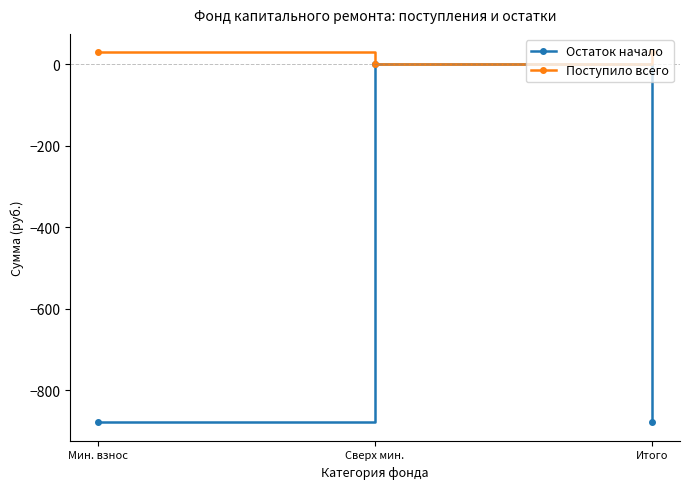

What position from the left is Сверх мин.?

2